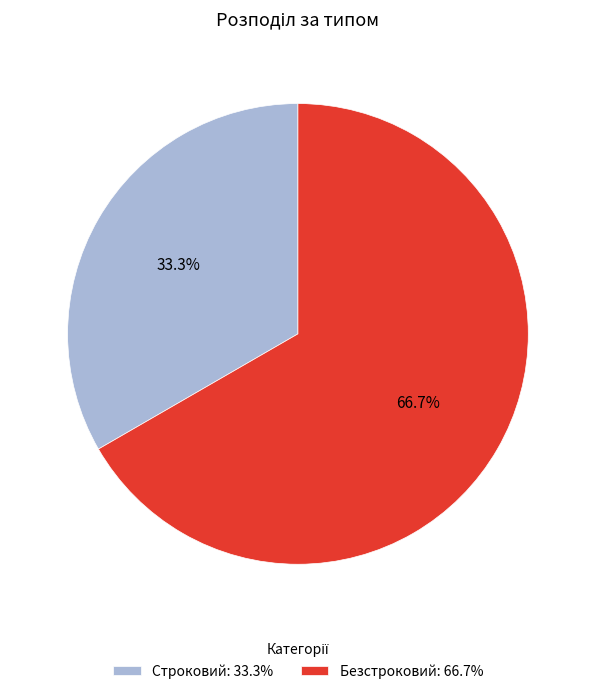

Count the number of slices in the pie.

2